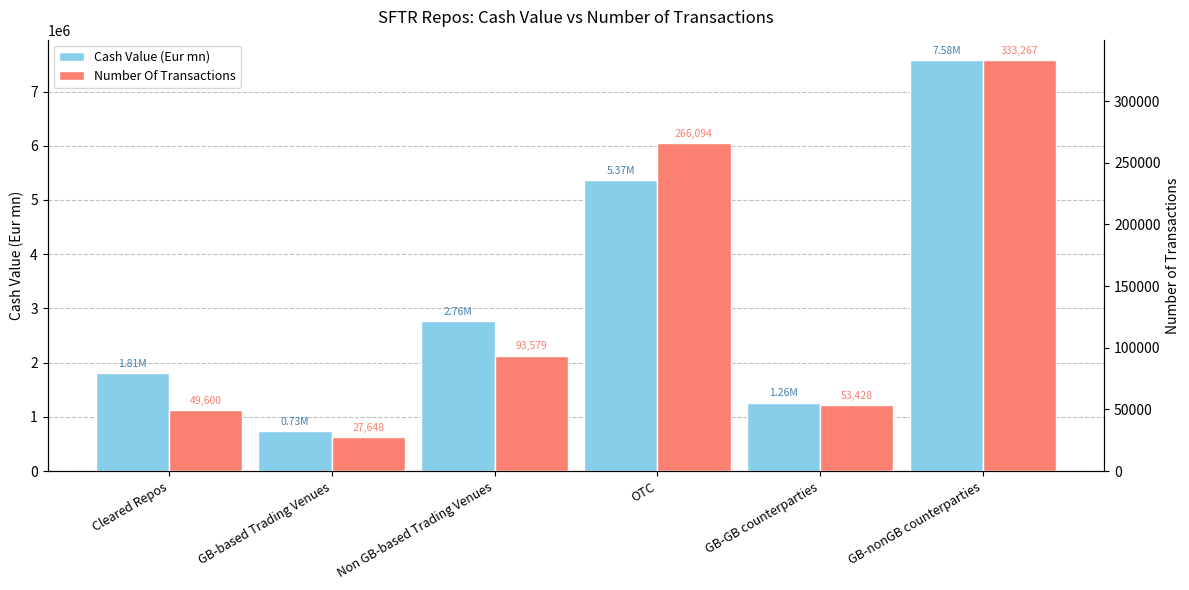

Reading left to right, what are all the values shown in this chart?

Cash Value (Eur mn): 1811155.8	733184.3	2759132.2	5368613.7	1262891.1	7577634.8
Number Of Transactions: 49600.0	27648.0	93579.0	266094.0	53428.0	333267.0